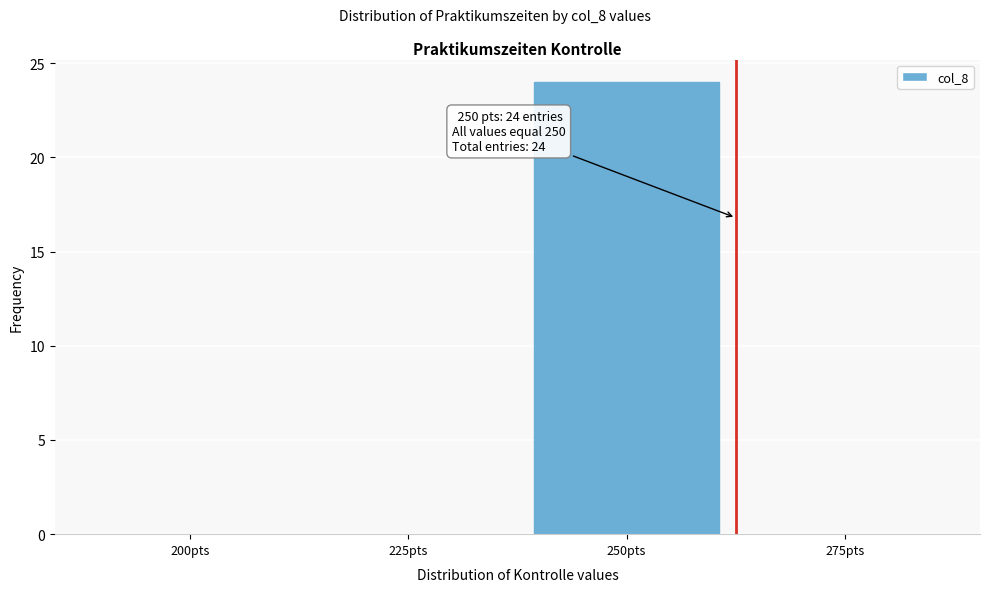

Reading left to right, extract all data points from this chart.

200pts=0	225pts=0	250pts=24	275pts=0